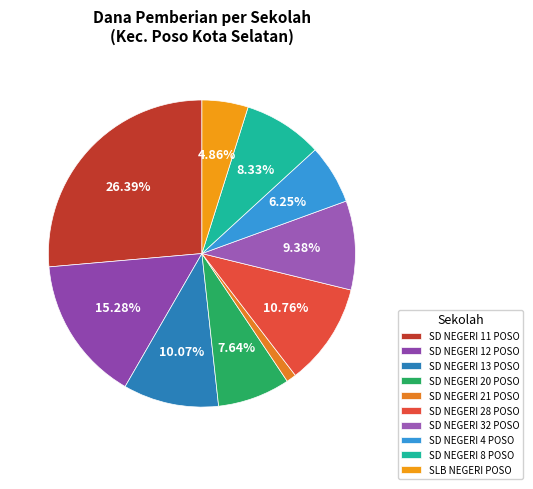

To the nearest percent, what is the average slice percentage?

10%